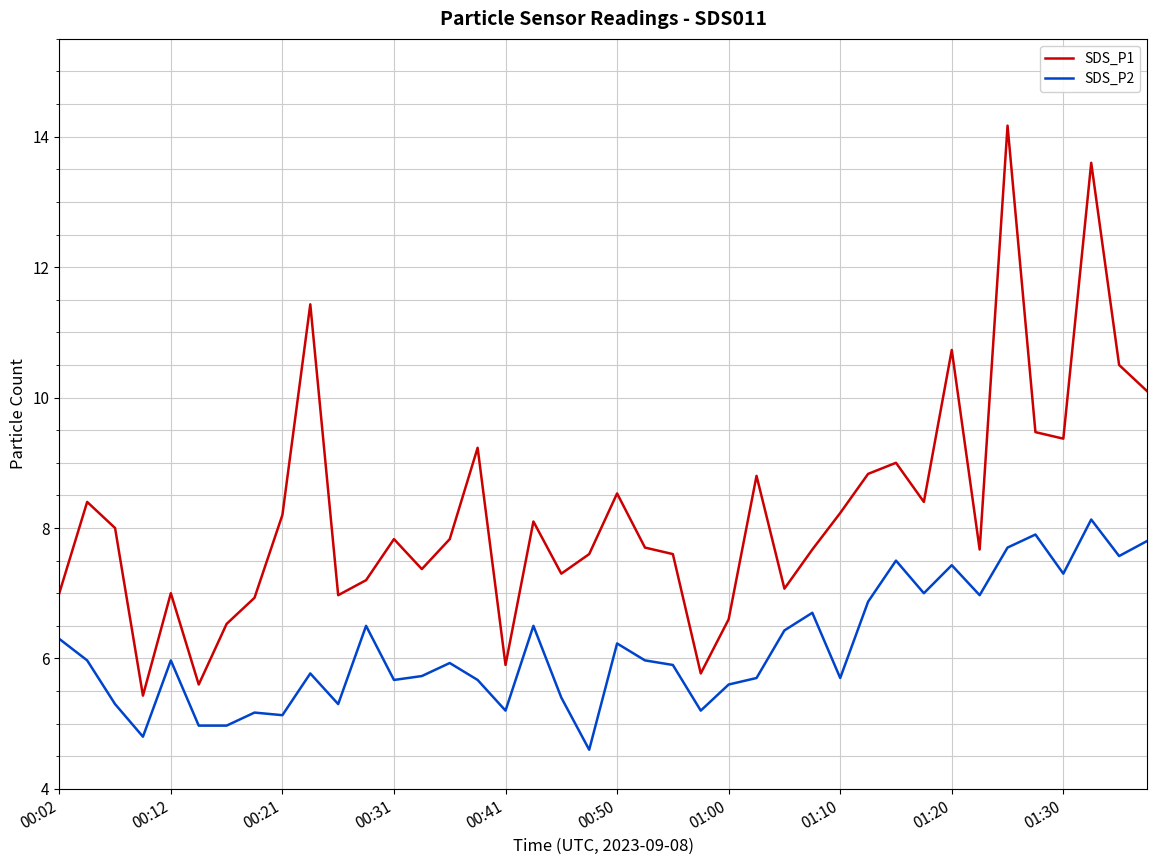

What is the difference between the maximum and minimum values in the SDS_P2 series?

3.5